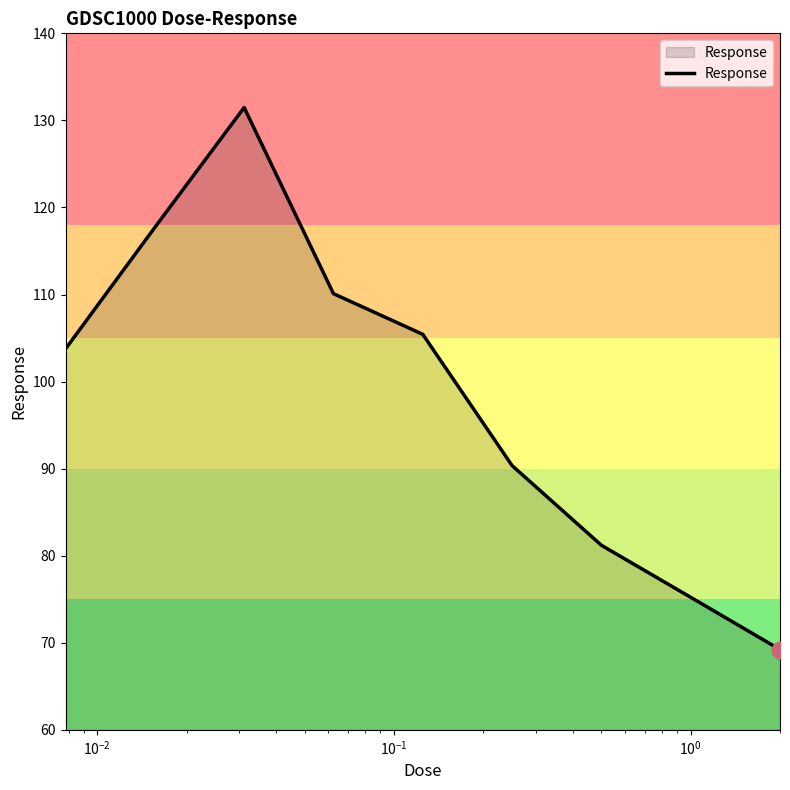

What is the maximum value shown in the chart?

131.5